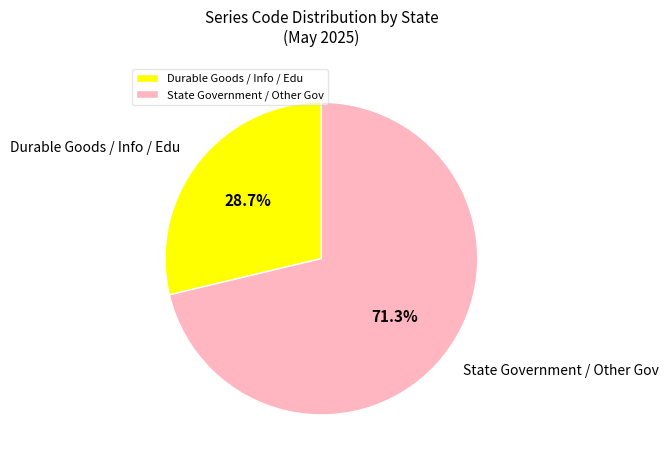

Approximately how many times larger is the value at State Government / Other Gov compared to Durable Goods / Info / Edu?

2.5